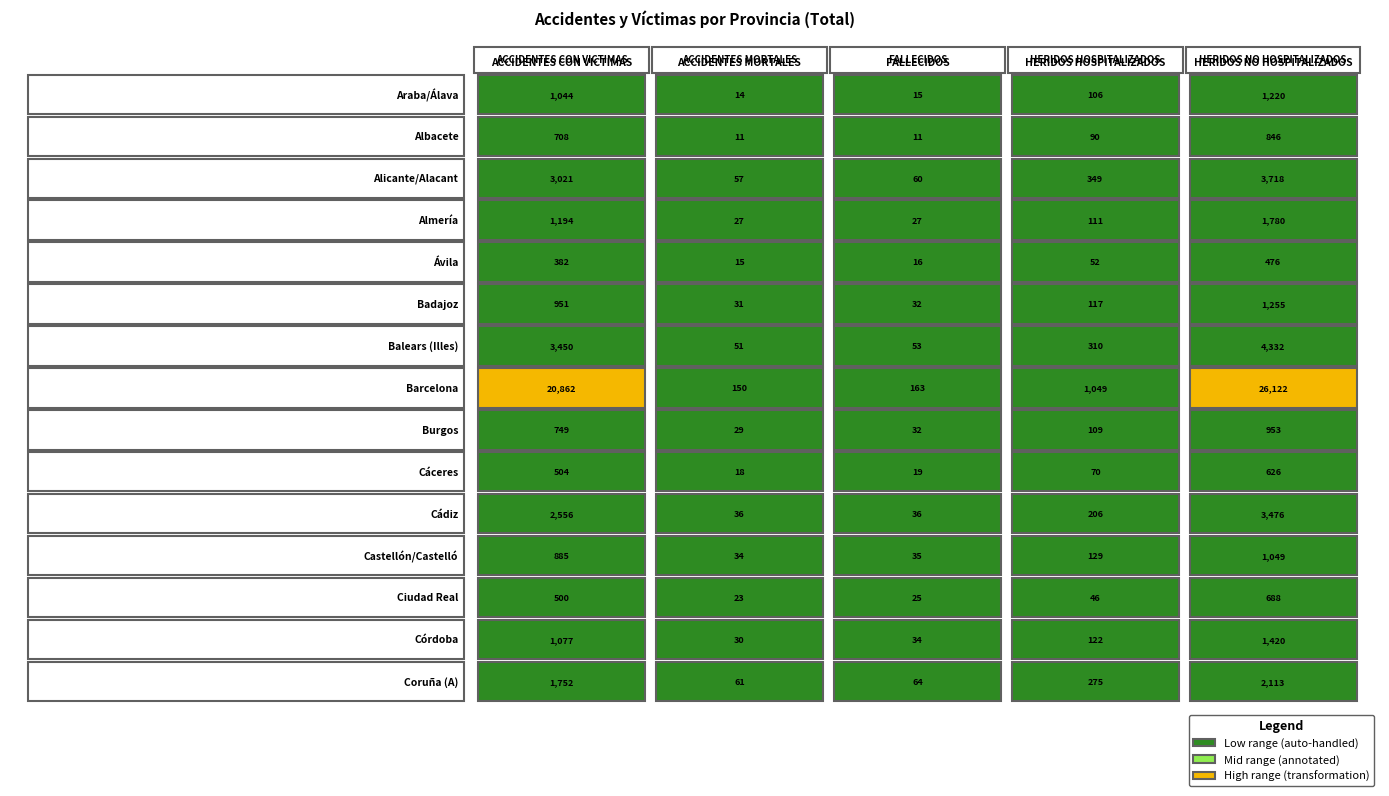

At which category is the sum across all series the highest?

4